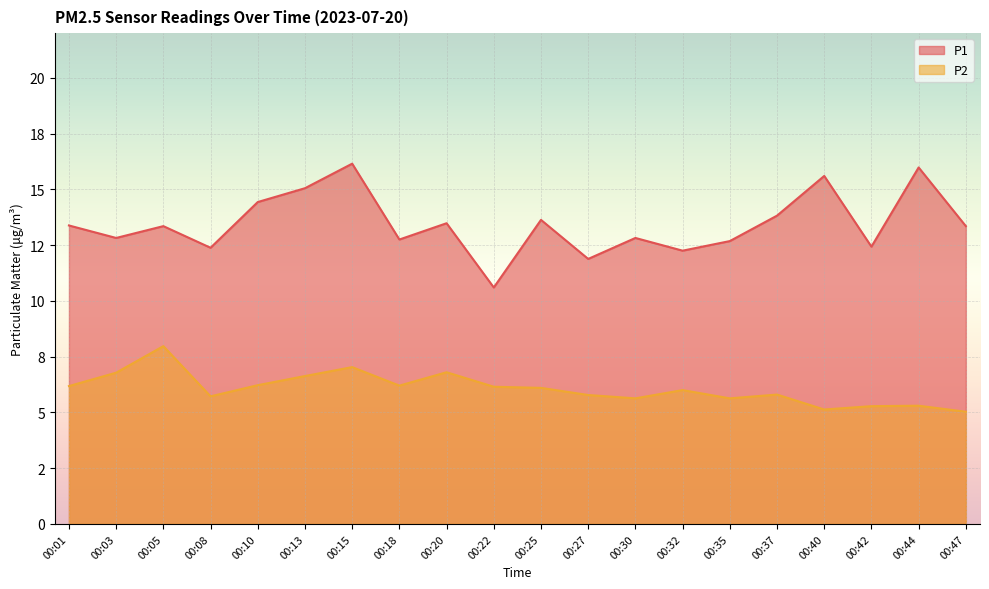

How many data points in P2 are less than 6?

9